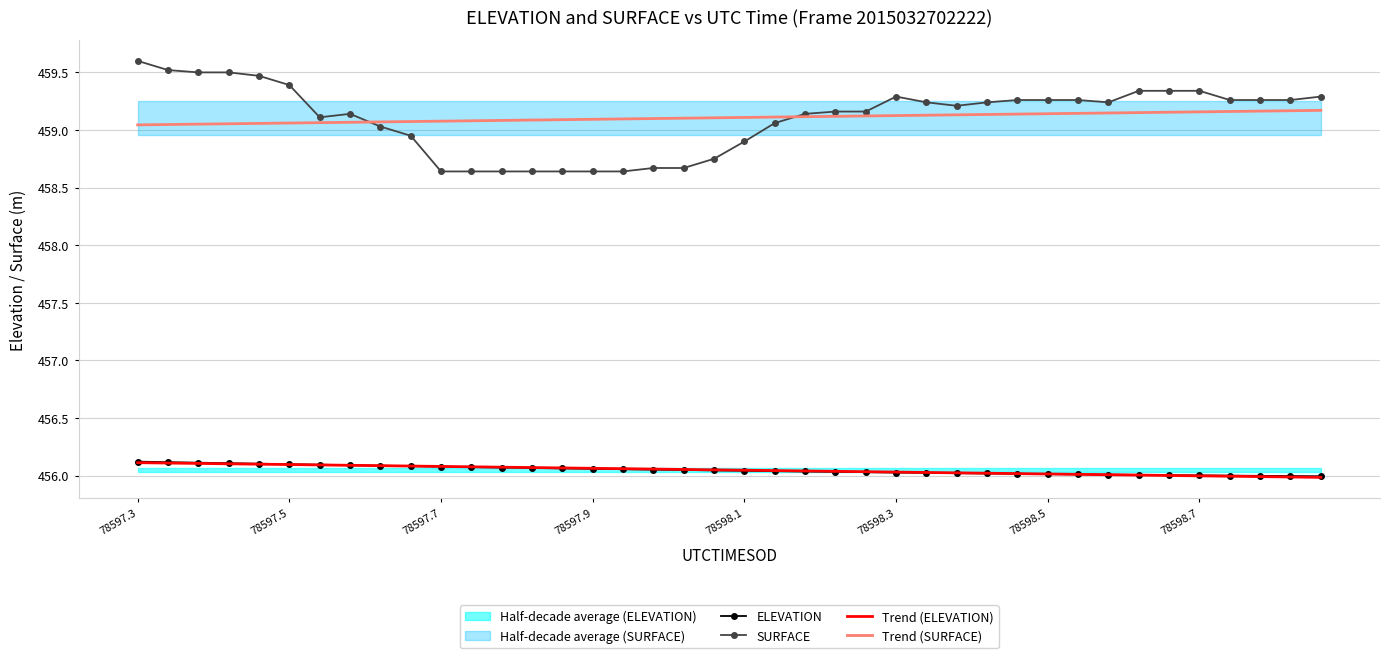

True or false: ELEVATION and SURFACE cross at least once.

False